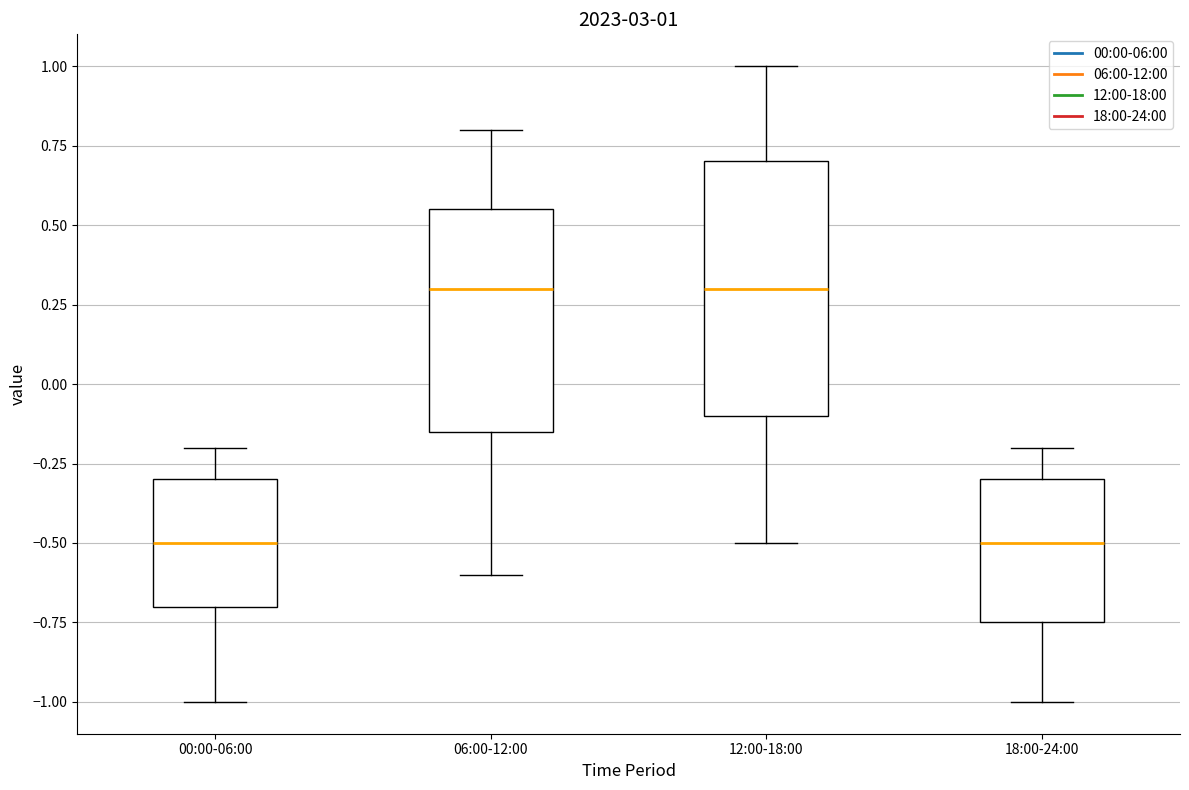

Which box is the tallest, from its lower edge to its upper edge?

12:00-18:00